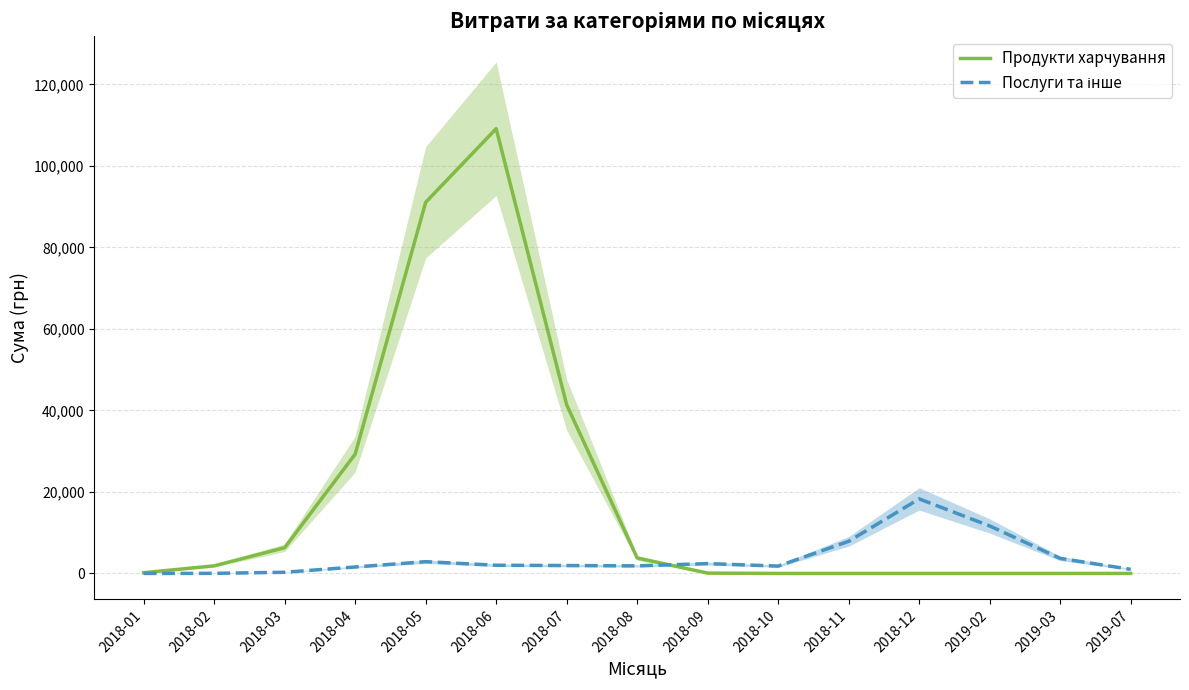

What is the total value across all series at 2019-07?

1007.2